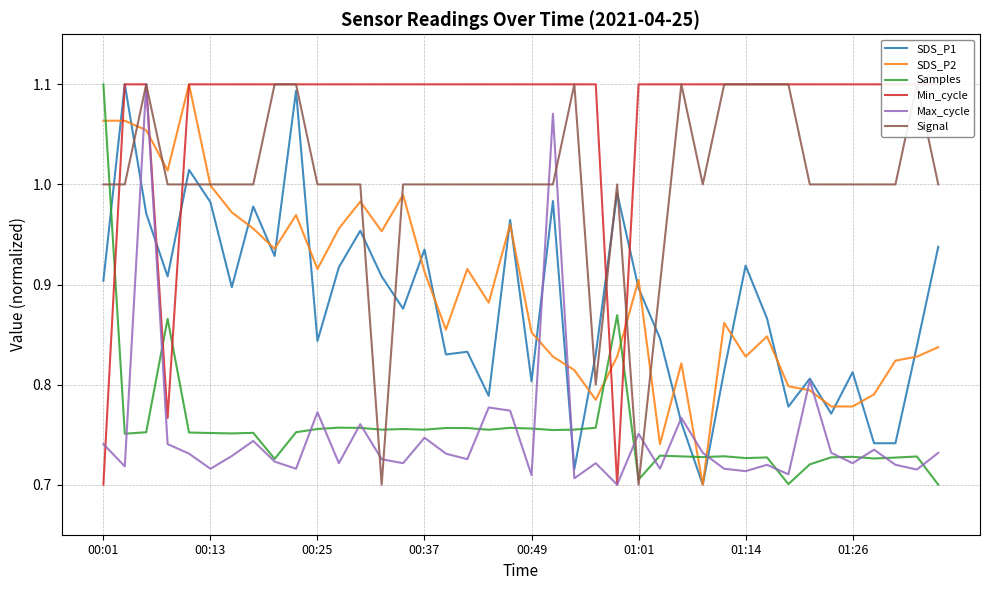

What are all the series names shown in the legend?

SDS_P1, SDS_P2, Samples, Min_cycle, Max_cycle, Signal